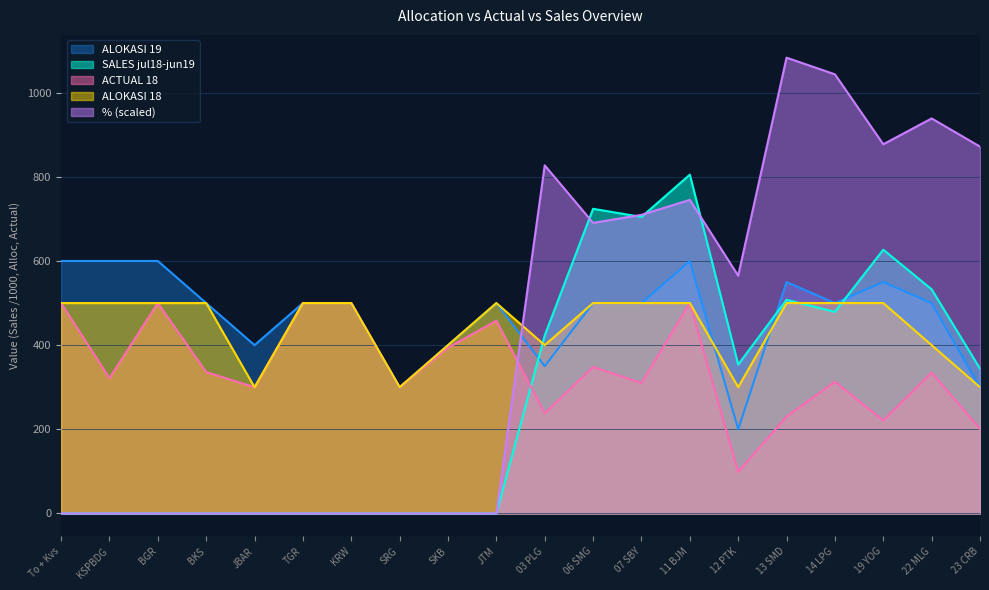

What position from the right is KRW?

14